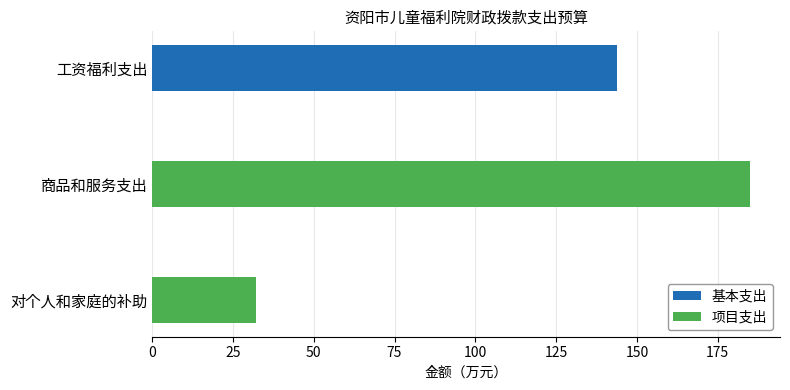

Between 对个人和家庭的补助 and 商品和服务支出, which series saw the biggest shift?

项目支出